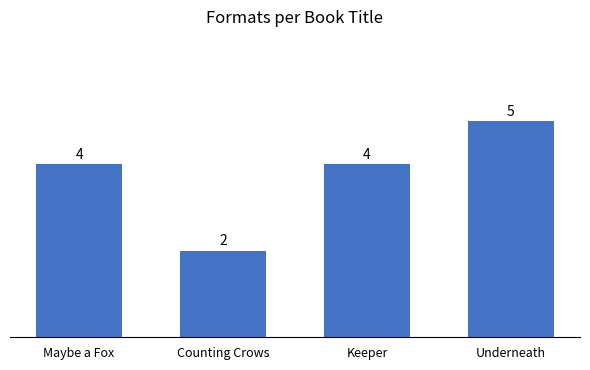

What is the minimum value shown in the chart?

2